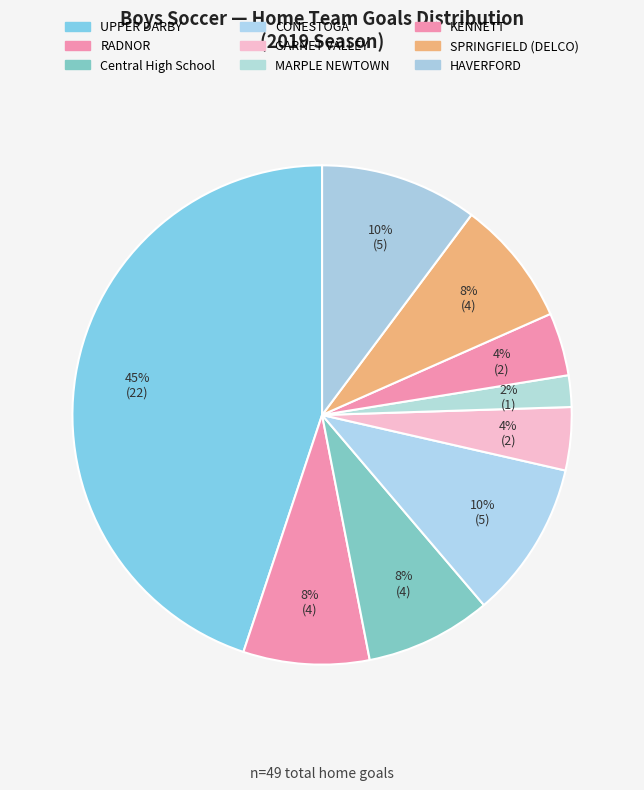

To the nearest percent, what portion does SPRINGFIELD (DELCO) represent?

8%